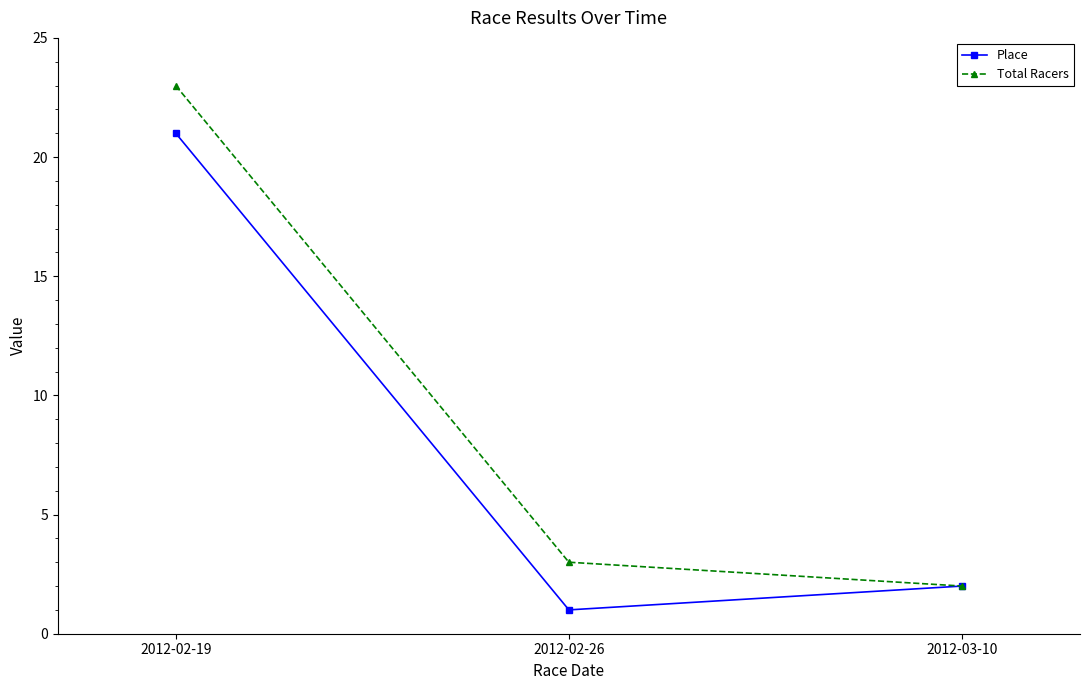

What are all the series names shown in the legend?

Place, Total Racers